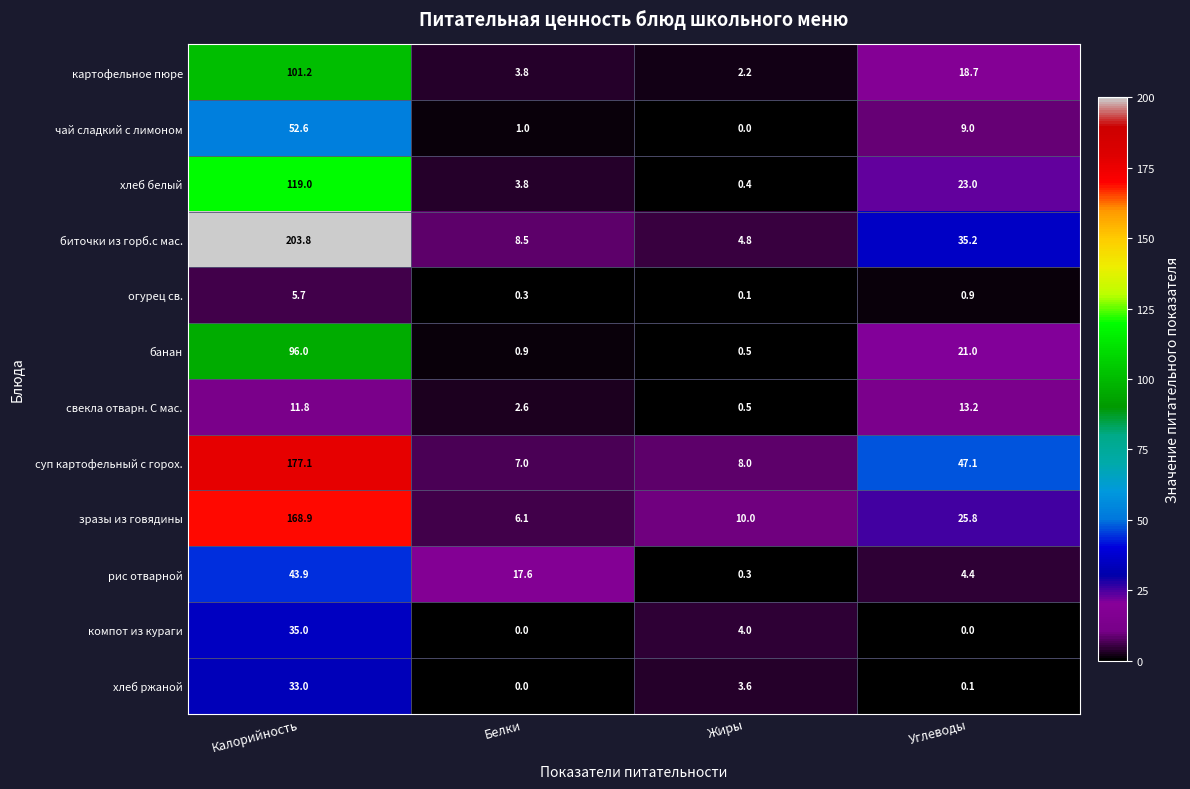

What is the greatest value displayed?

203.8